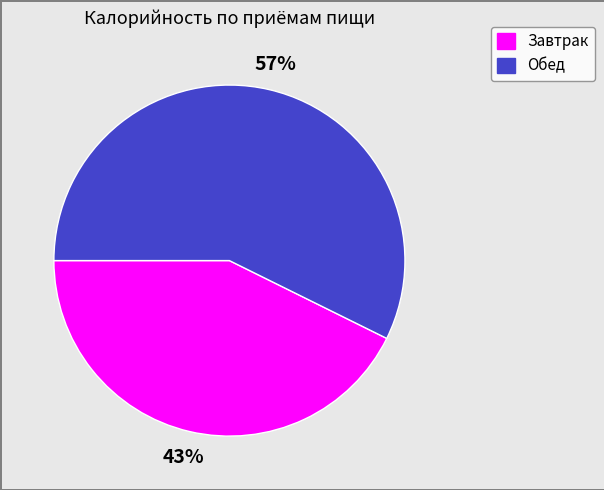

Combined, do Завтрак and Обед account for over 50%?

Yes